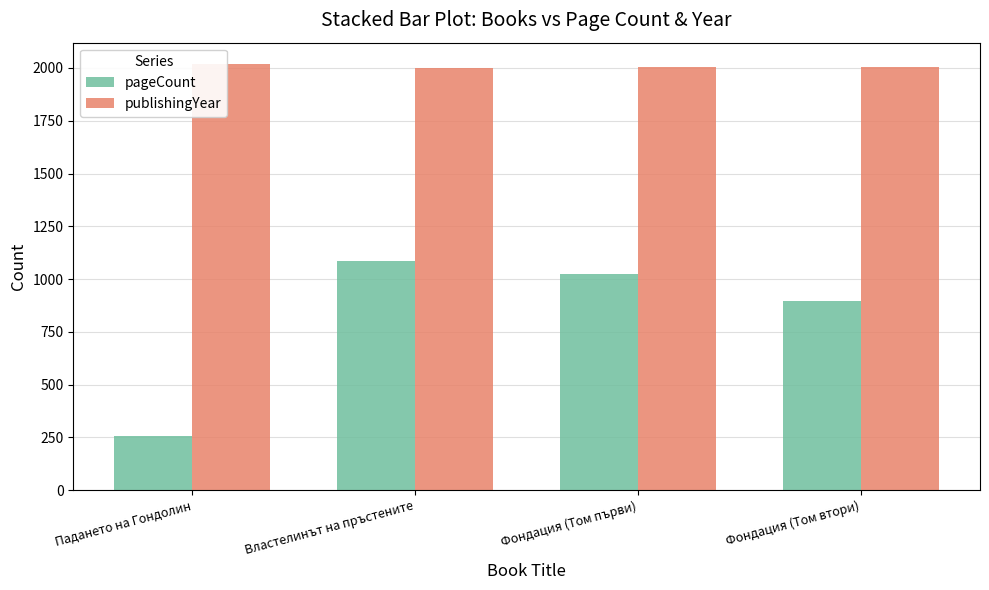

Which series has the largest range (max minus min)?

pageCount